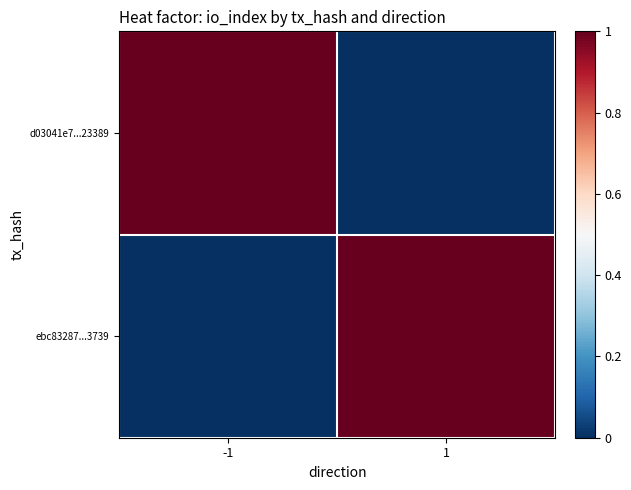

What is the total value across all series at -1?

1